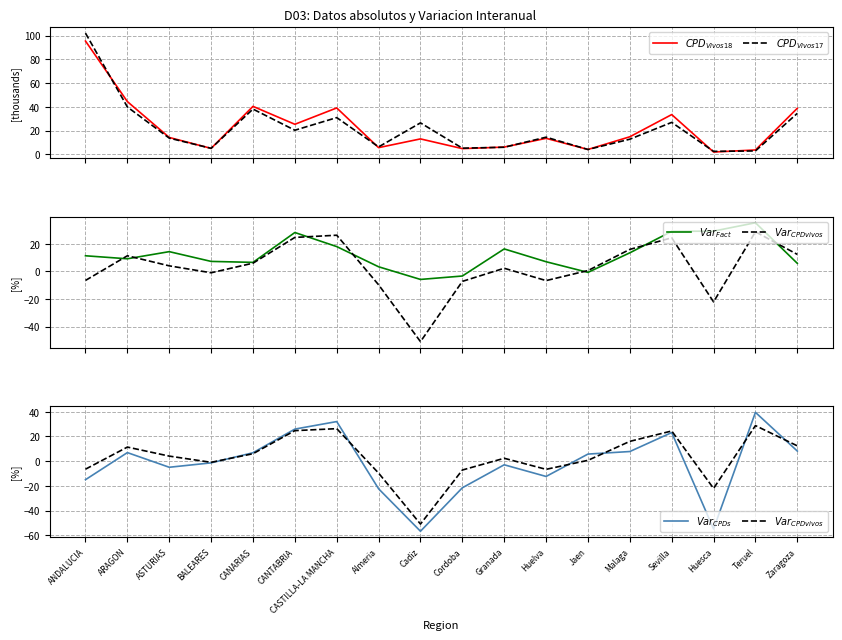

How many values in $Var_{CPDvivos}$ are above zero?

11